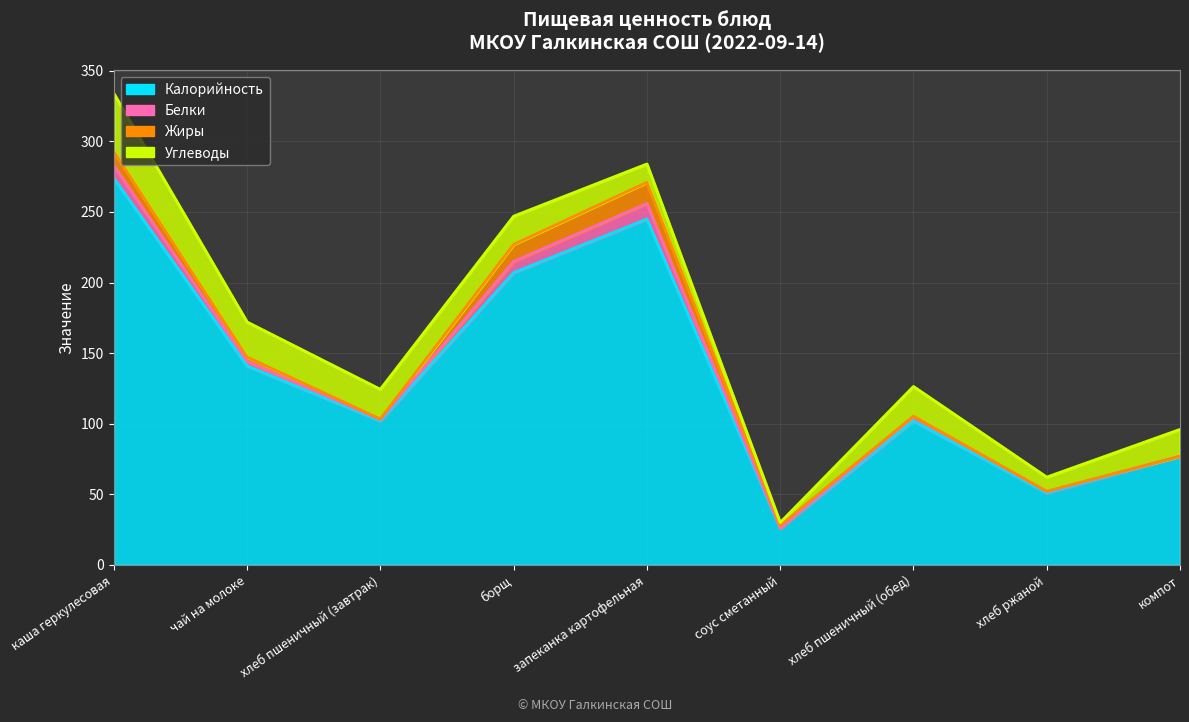

What are all the series names shown in the legend?

Калорийность, Белки, Жиры, Углеводы